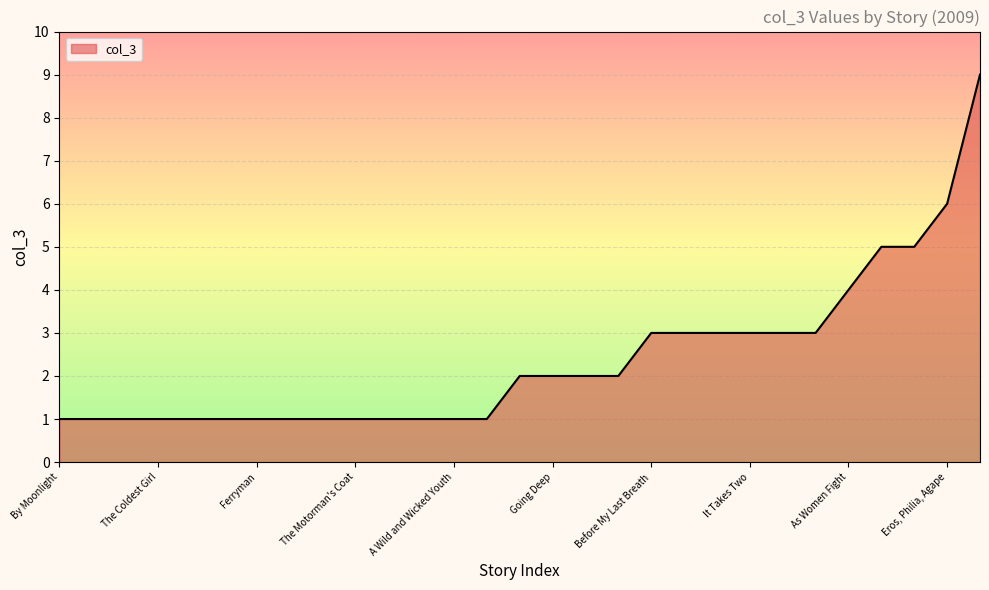

What is the difference between the maximum and minimum values?

8